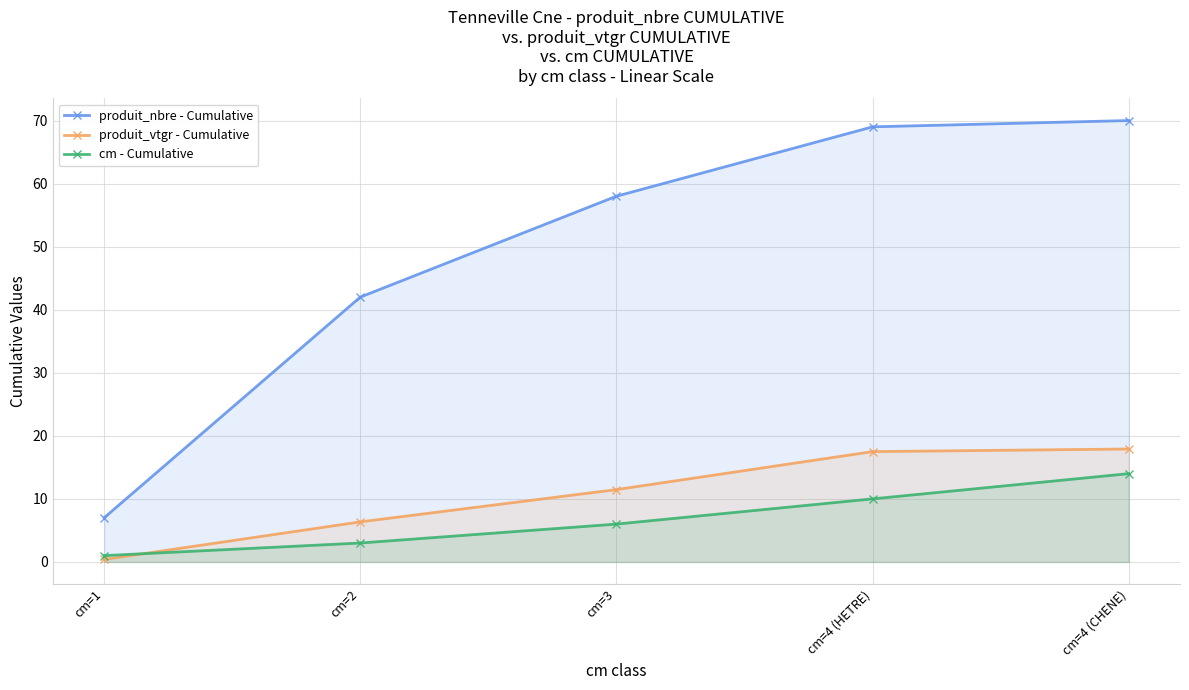

What are all the series names shown in the legend?

produit_nbre - Cumulative, produit_vtgr - Cumulative, cm - Cumulative